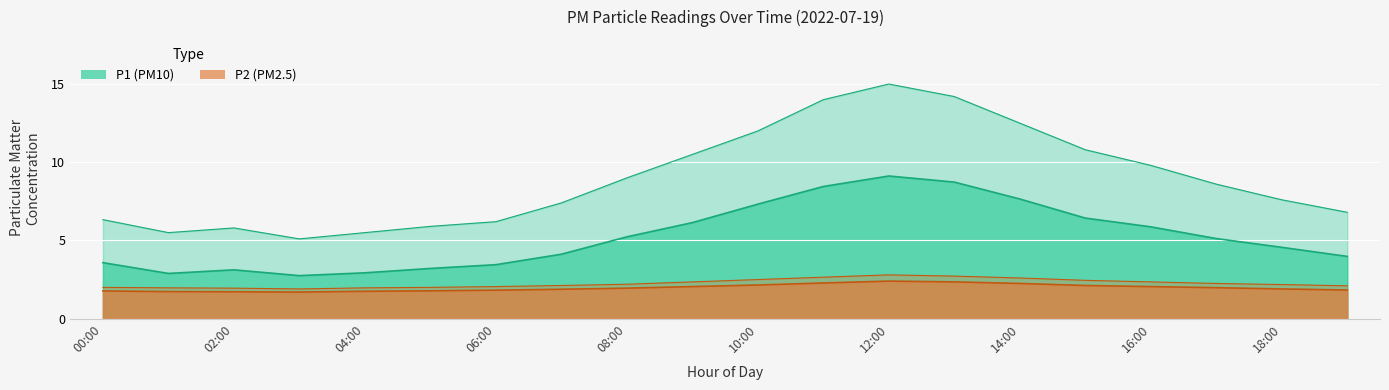

What is the highest value of the P1 series?

9.1